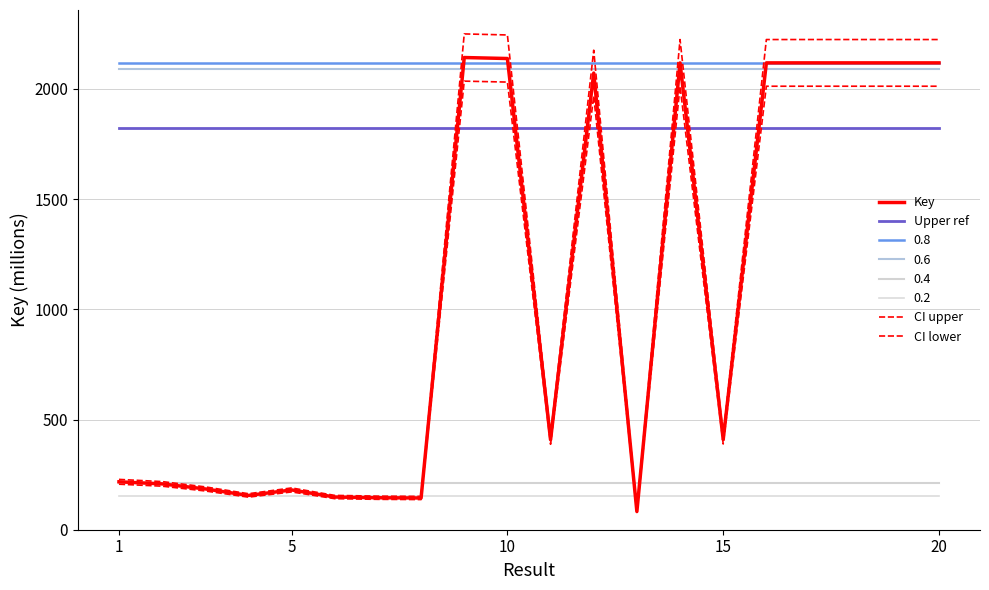

How many lines are shown in the chart?

8